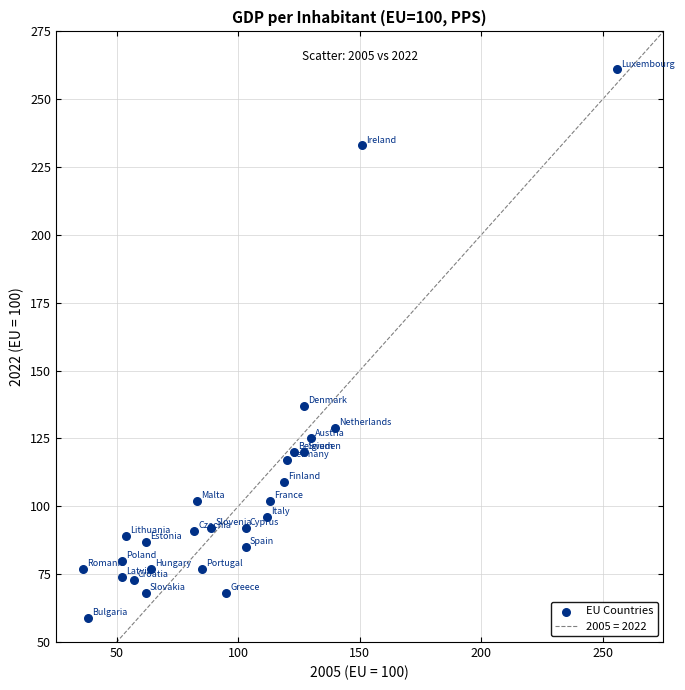

What is the range of Y values (max minus min)?

202